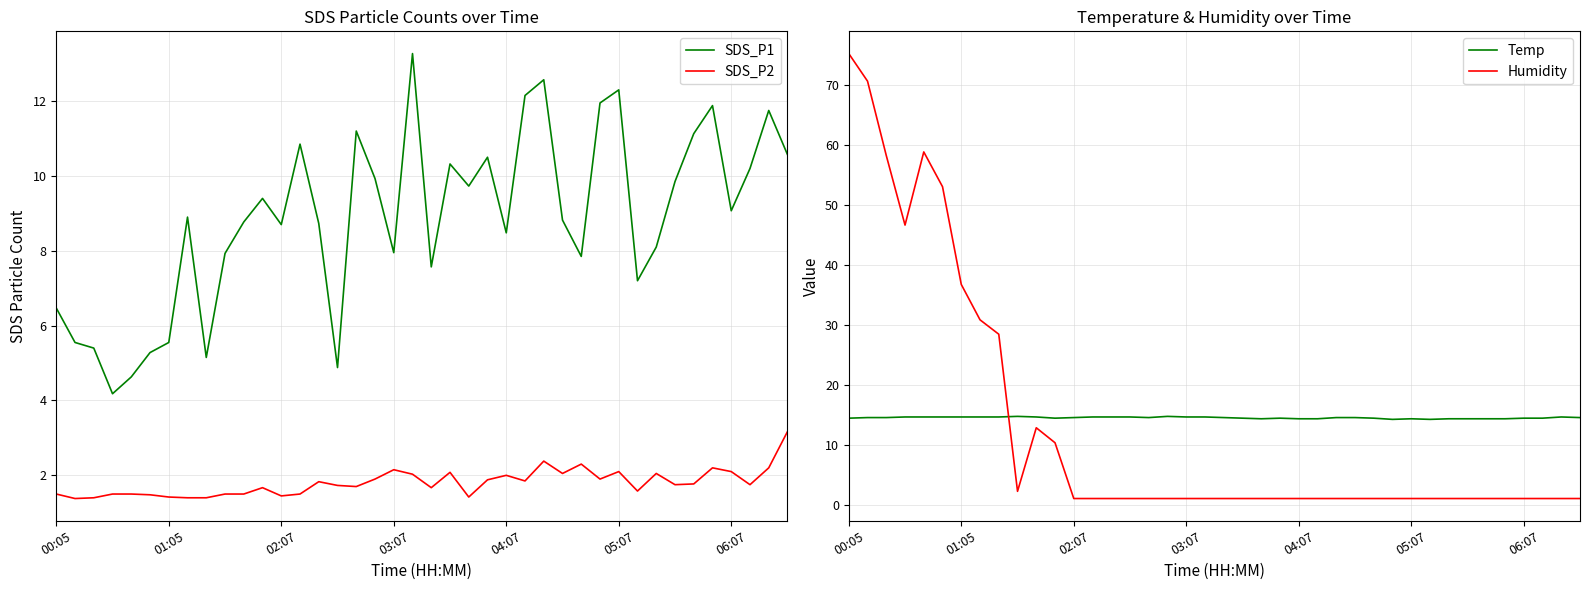

What is the sum of all Temp values?

578.8